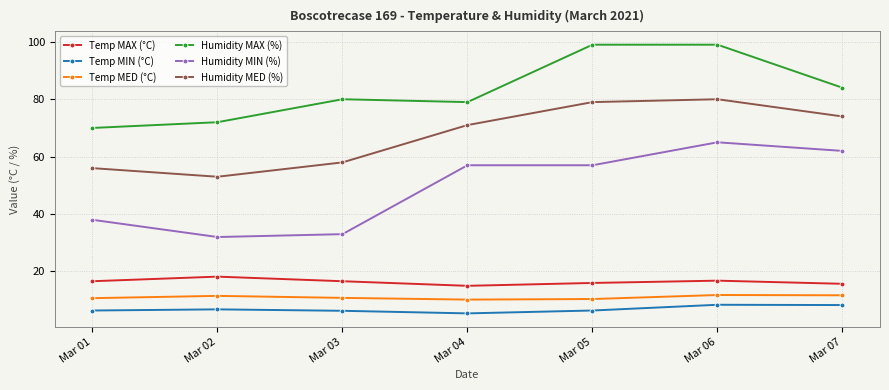

Does the chart have visible grid lines?

Yes